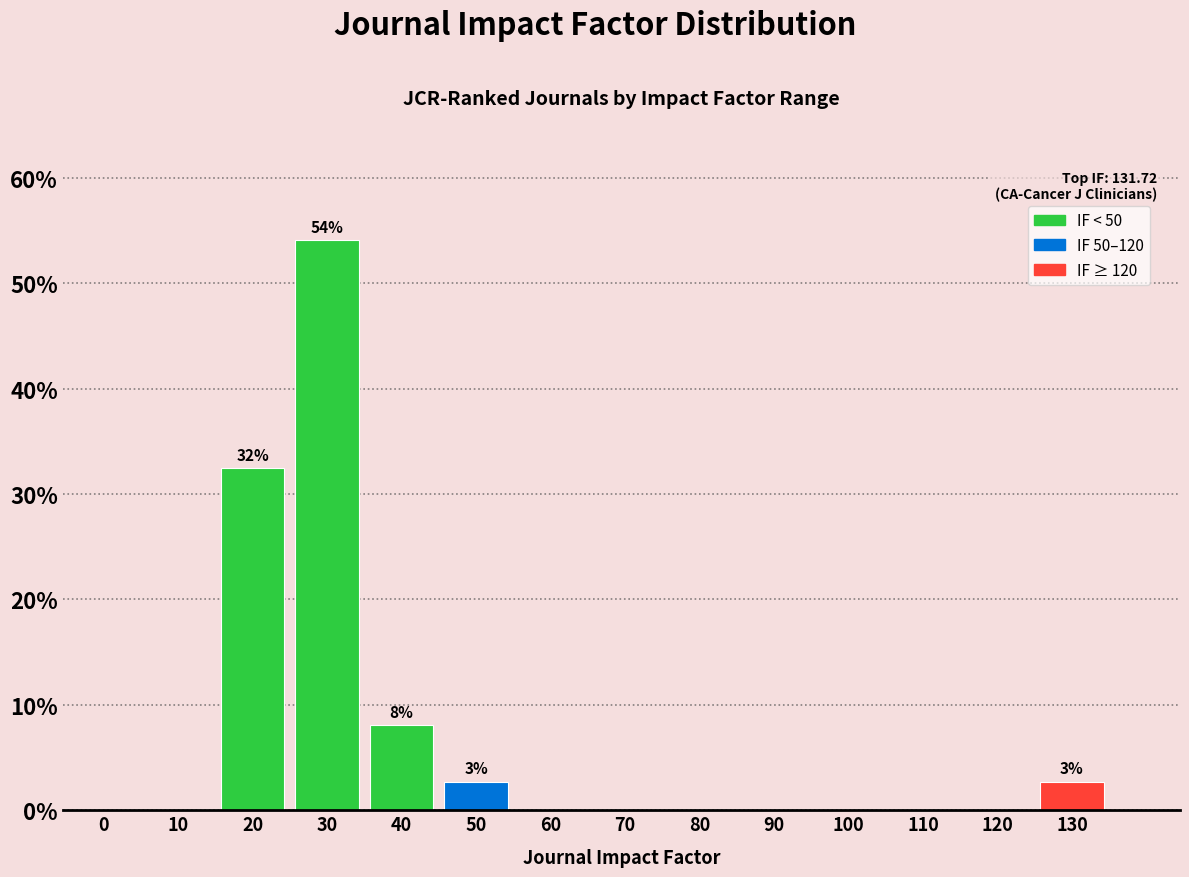

Reading right to left, extract all data points from this chart.

130=2.7	120=0.0	110=0.0	100=0.0	90=0.0	80=0.0	70=0.0	60=0.0	50=2.7	40=8.1	30=54.1	20=32.4	10=0.0	0=0.0